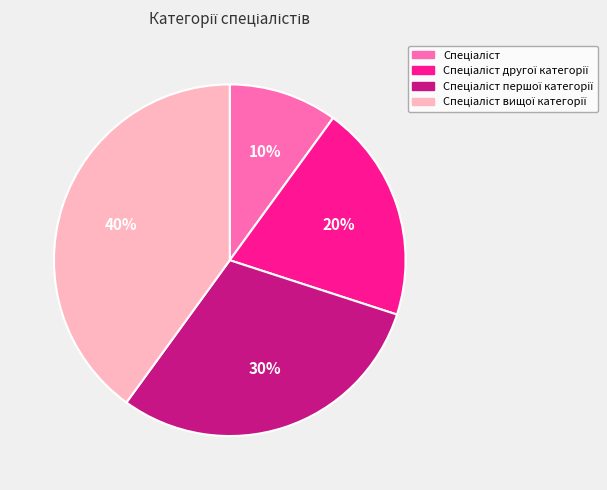

Is there any slice that represents more than half of the pie?

No